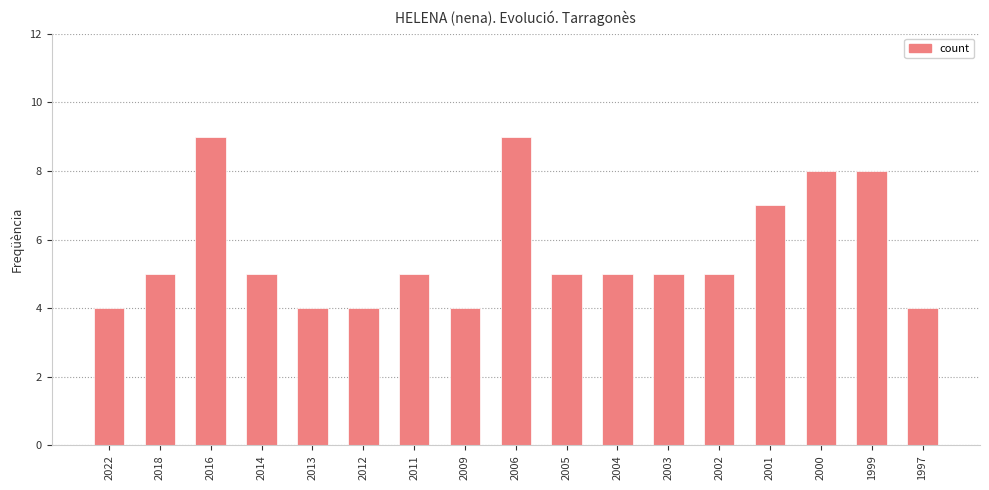

The chart shows a value of 6 at 2016. True or false?

False